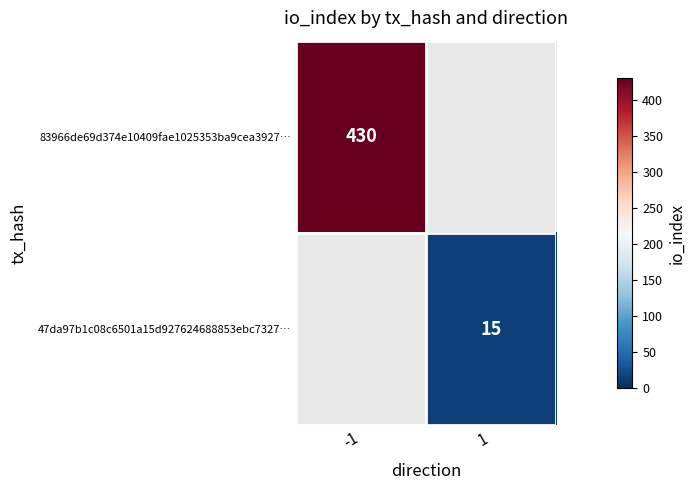

The value of 47da97b1c08c6501a15d927624688853ebc7327… at 1 is 15. True or false?

True